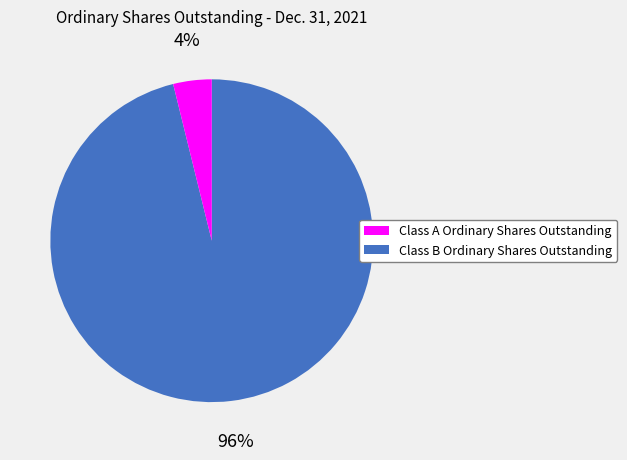

To the nearest percent, what is the difference between the largest and smallest slice percentages?

92%